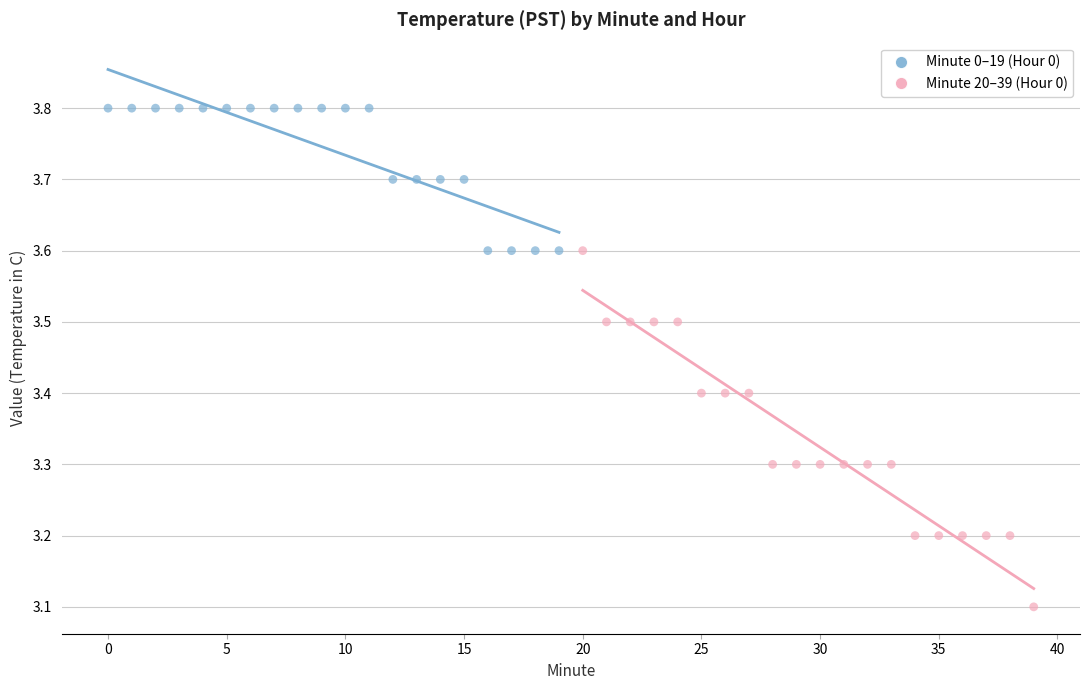

Which series reaches the minimum Y coordinate?

Minute 20–39 (Hour 0)